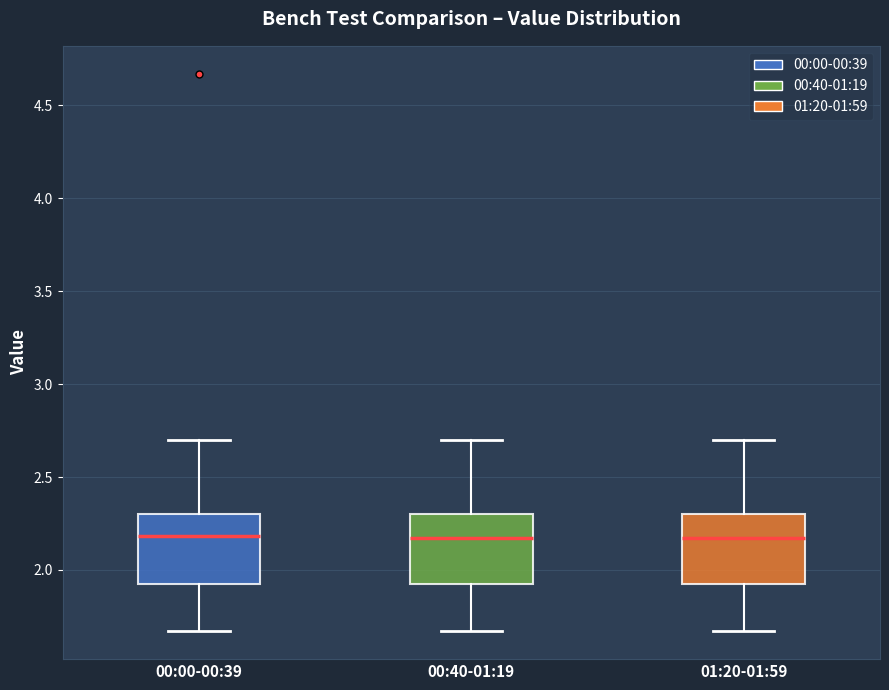

Where does the median line of the box for 00:00-00:39 sit on the y-axis? The values are not printed on the chart, so give them approximately, as read against the axis.

2.20